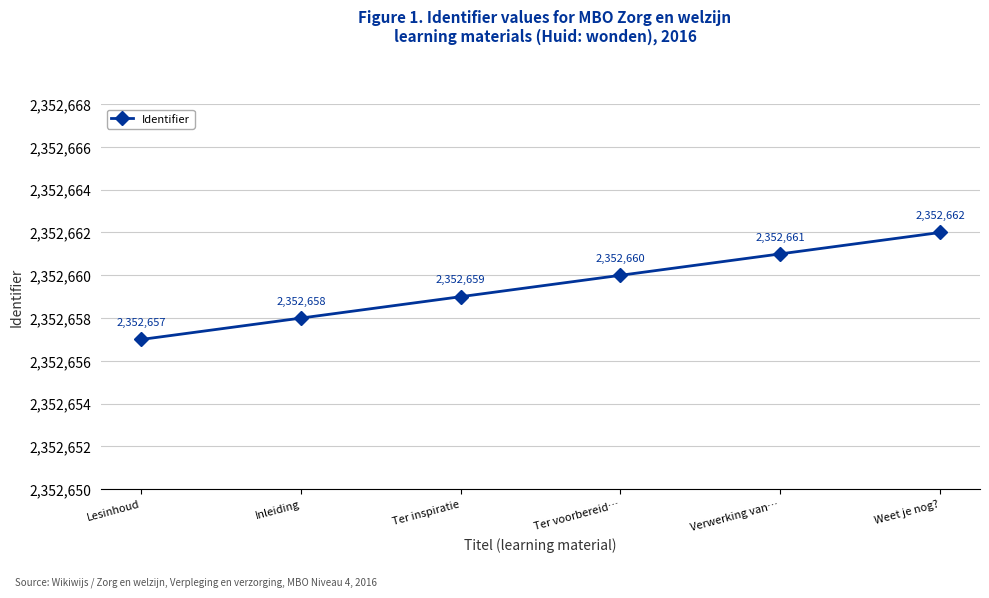

What is the smallest value displayed?

2352657